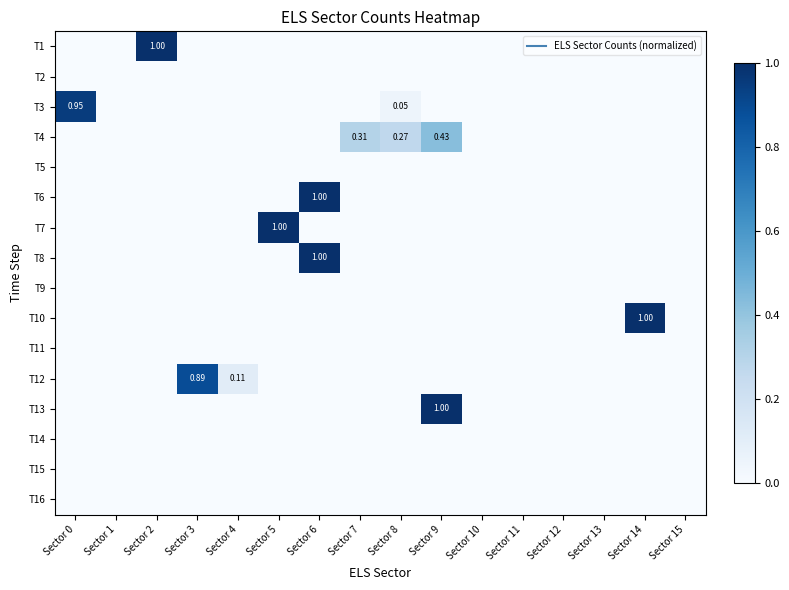

Which category has the highest value in the T13 series?

Sector 9